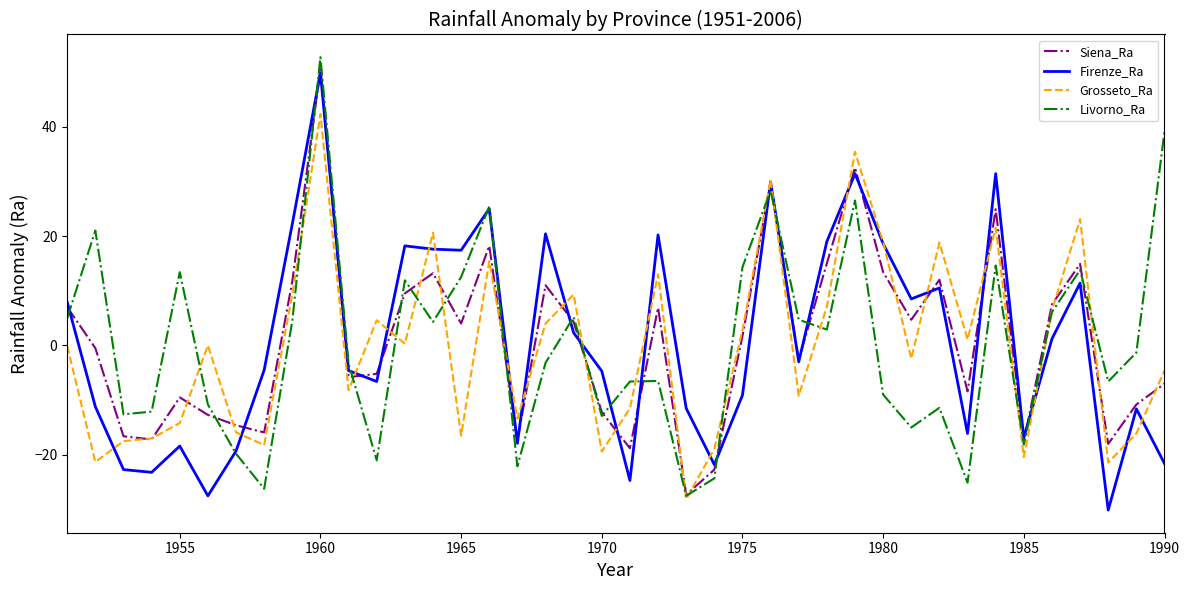

What is the minimum value for Siena_Ra?

-27.3